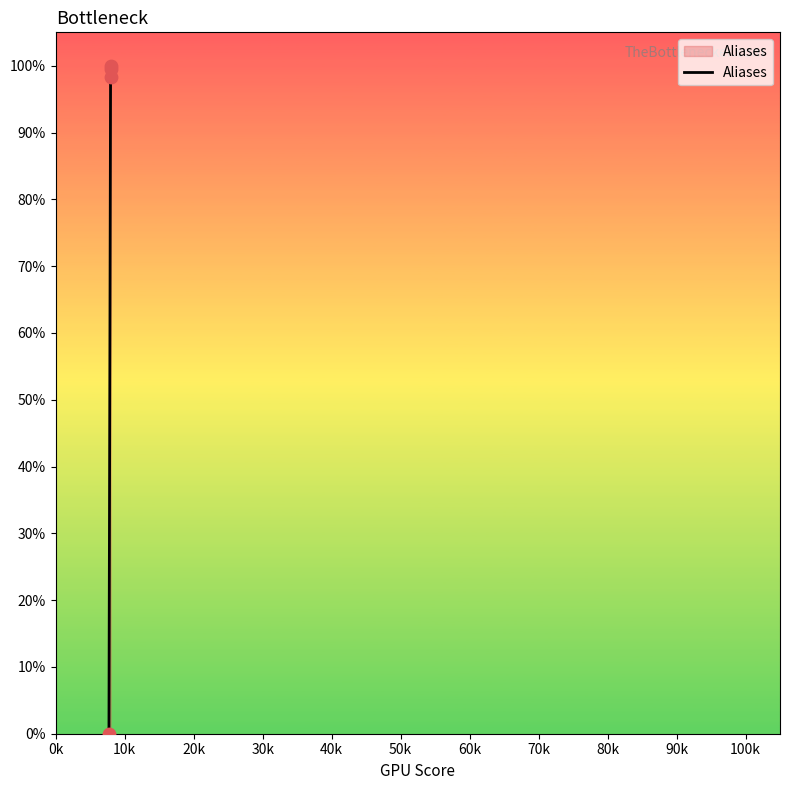

True or false: there are more than 1 points higher than both neighbors.

False